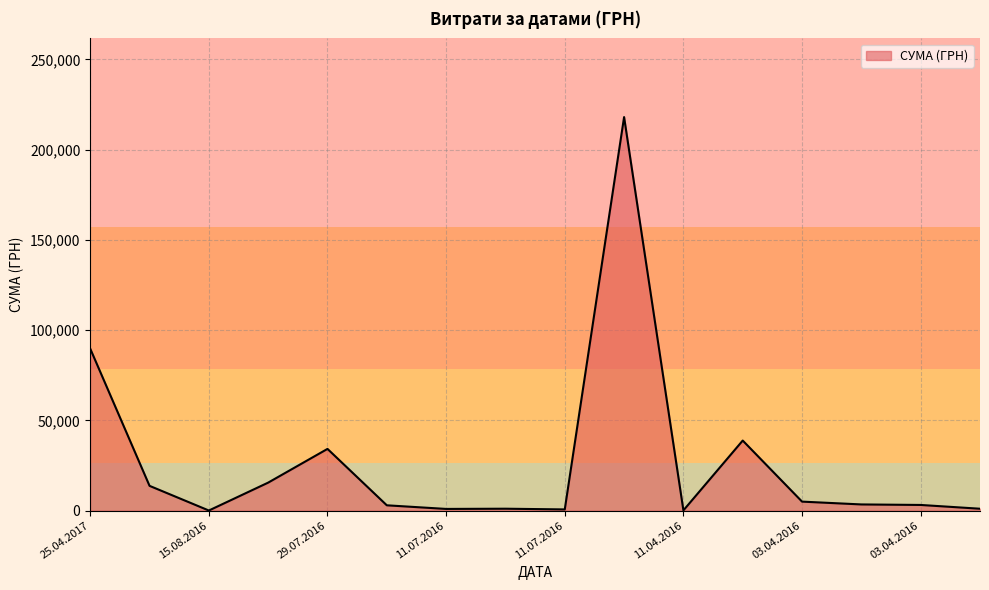

How many lines are shown in the chart?

1